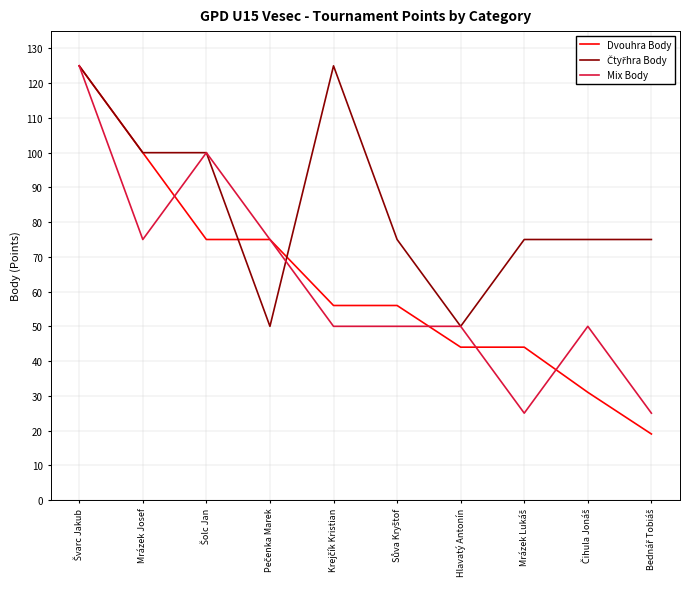

What is the greatest value displayed?

125